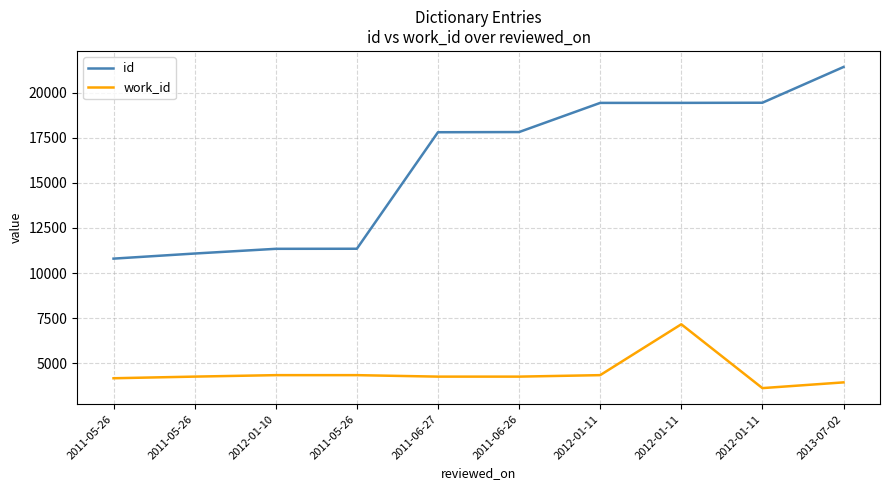

True or false: work_id has a value of 7160 at 2012-01-11.

True